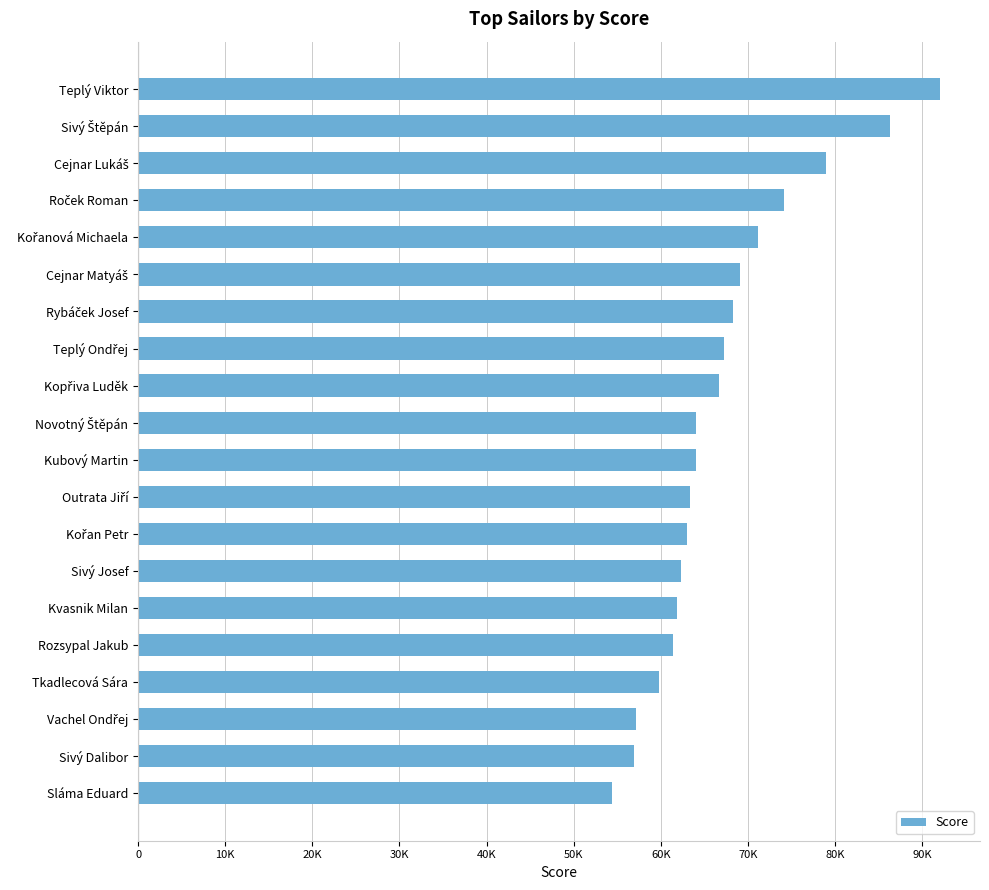

Does the chart contain any negative values?

No